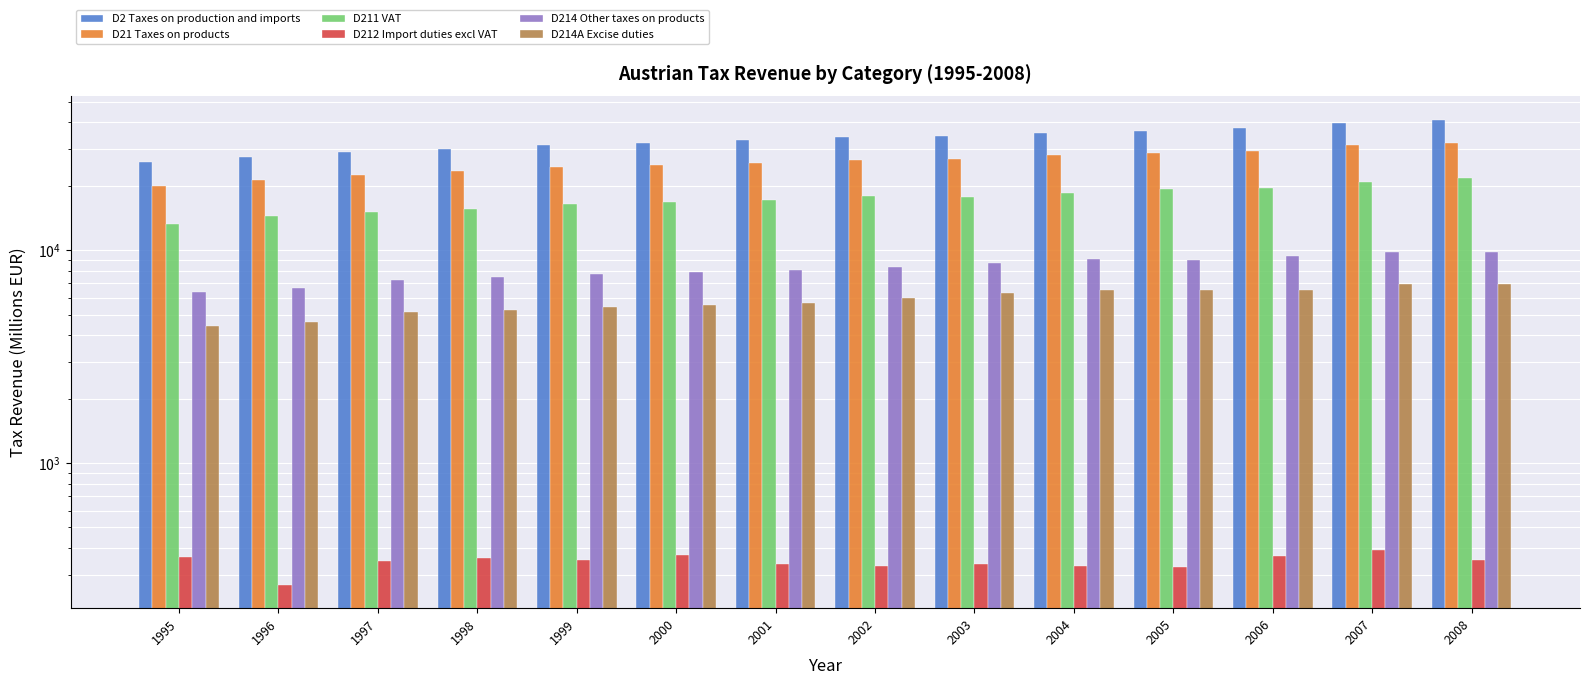

Reading left to right, what are all the values shown in this chart?

D2 Taxes on production and imports: 26080.3	27610.6	29043.1	30024.3	31331.9	31990.7	32848.3	34024.6	34481.4	35578.0	36519.1	37439.1	39522.1	41115.8
D21 Taxes on products: 20107.4	21513.4	22737.5	23515.9	24674.6	25139.3	25694.3	26622.7	26985.6	27983.0	28755.8	29425.5	31170.0	32069.3
D211 VAT: 13359.6	14566.5	15158.2	15620.2	16609.9	16819.9	17233.2	17934.5	17870.9	18553.1	19367.7	19687.7	20936.8	21853.9
D212 Import duties excl VAT: 361.6	268.7	346.2	358.5	352.5	373.1	337.3	328.6	338.1	329.7	326.8	367.2	389.9	350.4
D214 Other taxes on products: 6386.2	6678.1	7233.0	7537.1	7712.2	7946.3	8123.8	8359.6	8776.6	9100.2	9061.3	9370.6	9843.2	9865.0
D214A Excise duties: 4406.1	4618.2	5141.7	5262.4	5427.6	5515.8	5673.5	5962.7	6280.7	6526.3	6535.4	6504.8	6926.0	6928.7